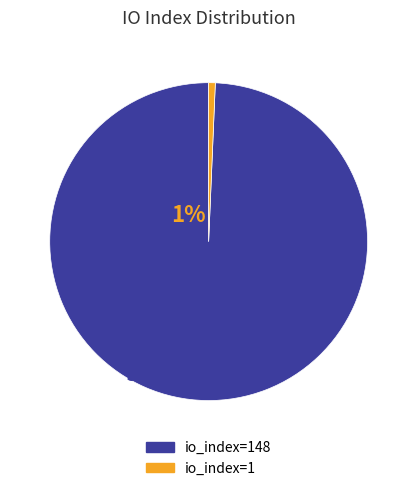

Is there any slice that represents more than half of the pie?

Yes